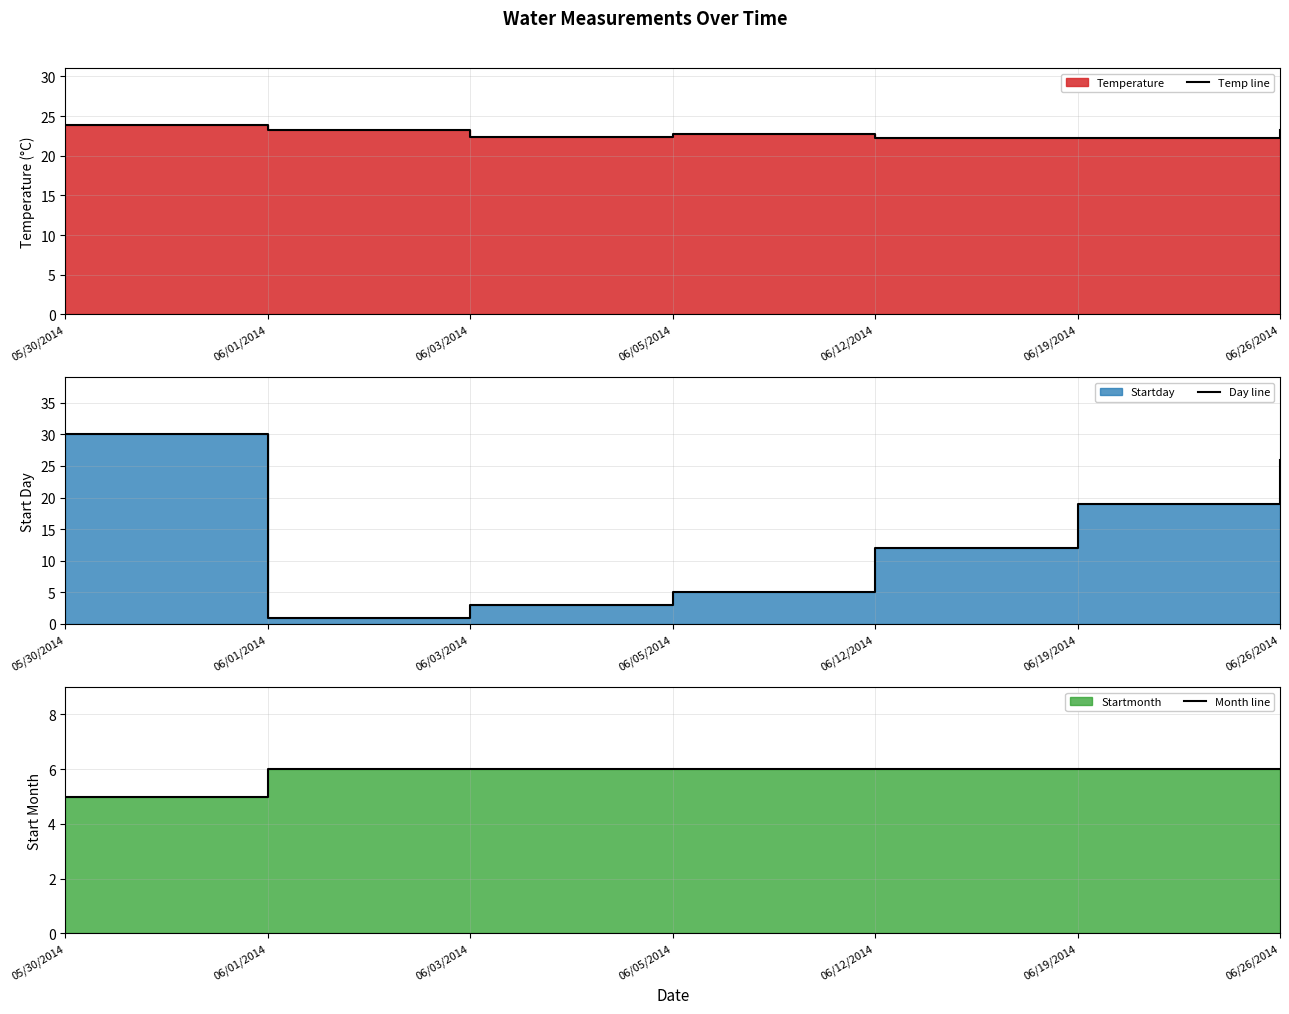

At which category is the sum across all series the highest?

05/30/2014